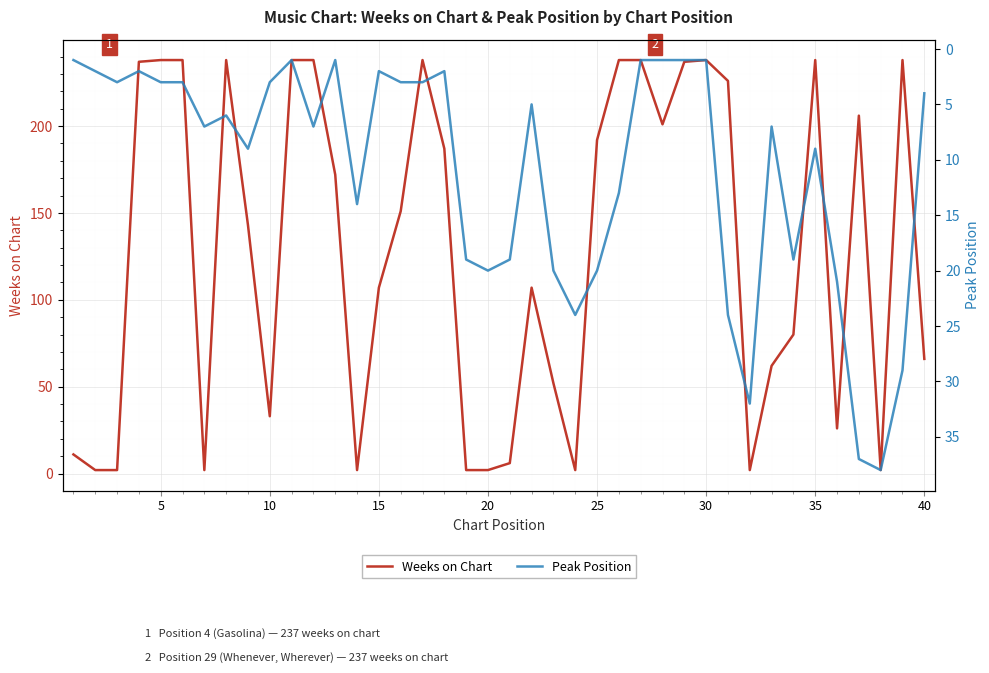

How many intersections are there between Peak Position and Weeks on Chart?

13